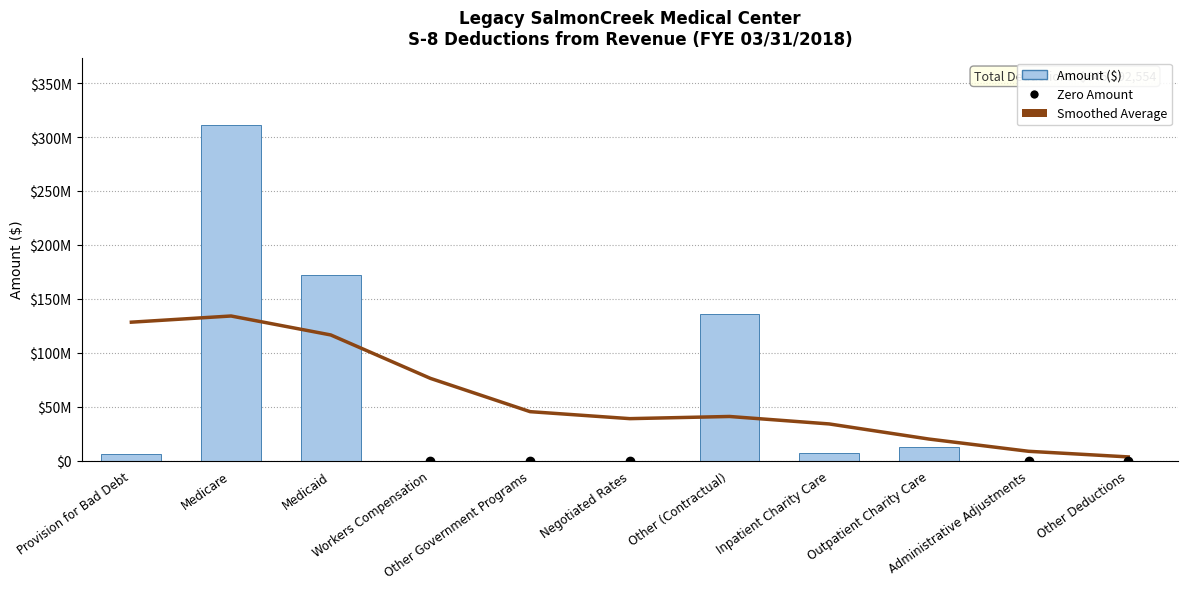

Read the Smoothed Average value at Provision for Bad Debt.

128313197.8